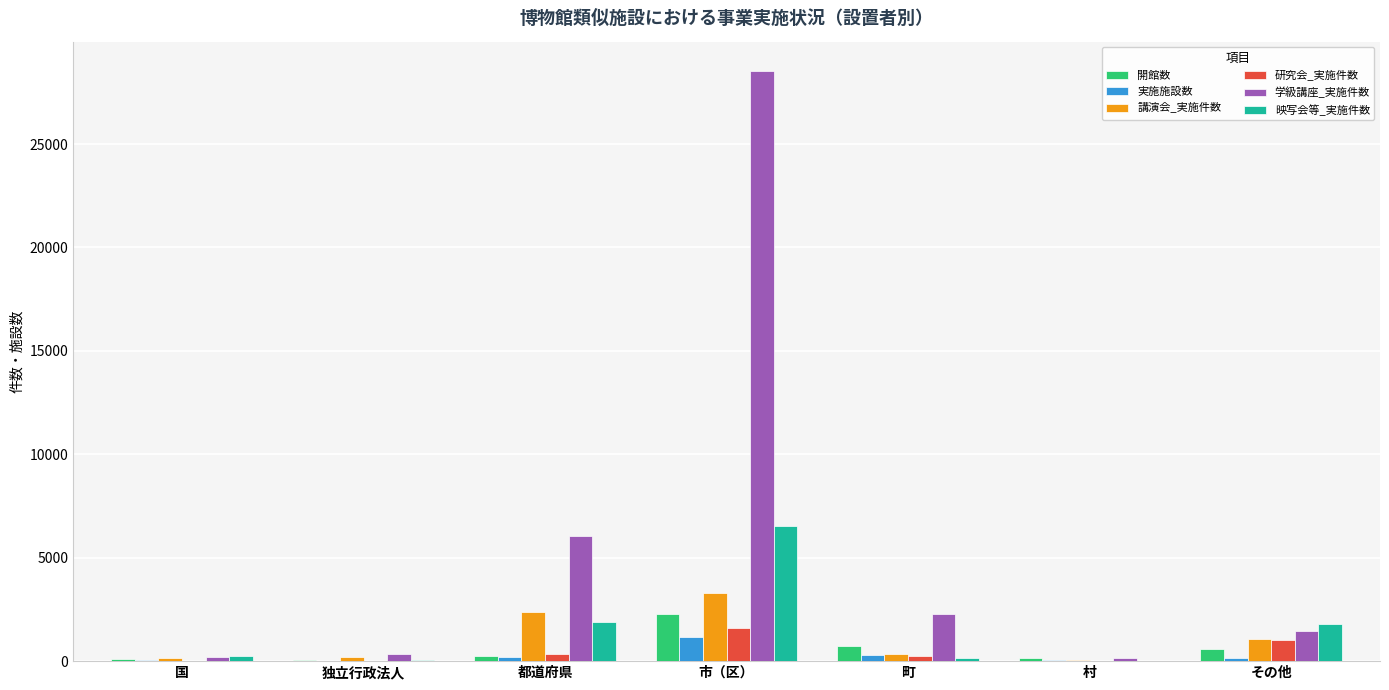

At which category is the sum across all series the highest?

市（区）